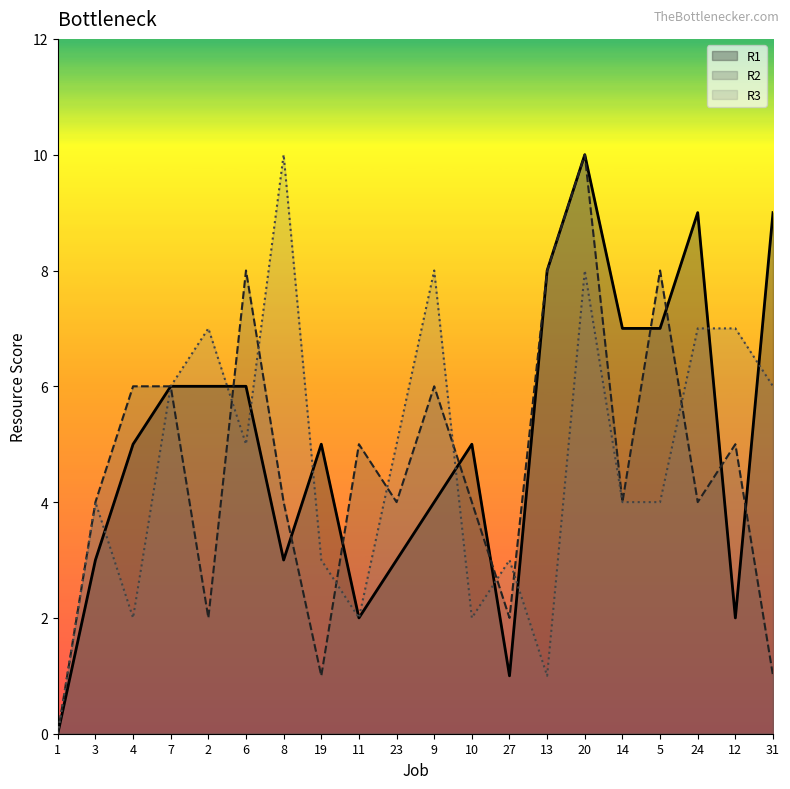

List the labels in order of R2 value, largest first.

20, 6, 13, 5, 4, 7, 9, 11, 12, 3, 8, 23, 10, 14, 24, 2, 27, 19, 31, 1